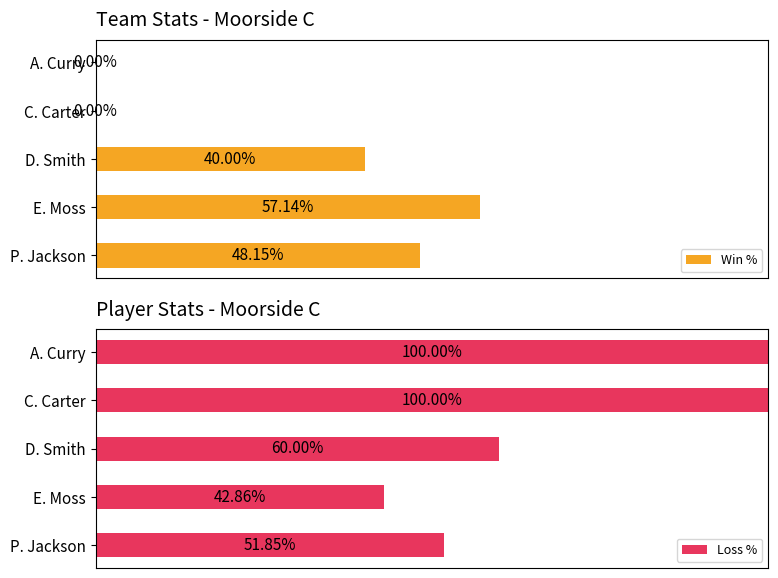

Which series has the largest range (max minus min)?

Loss %